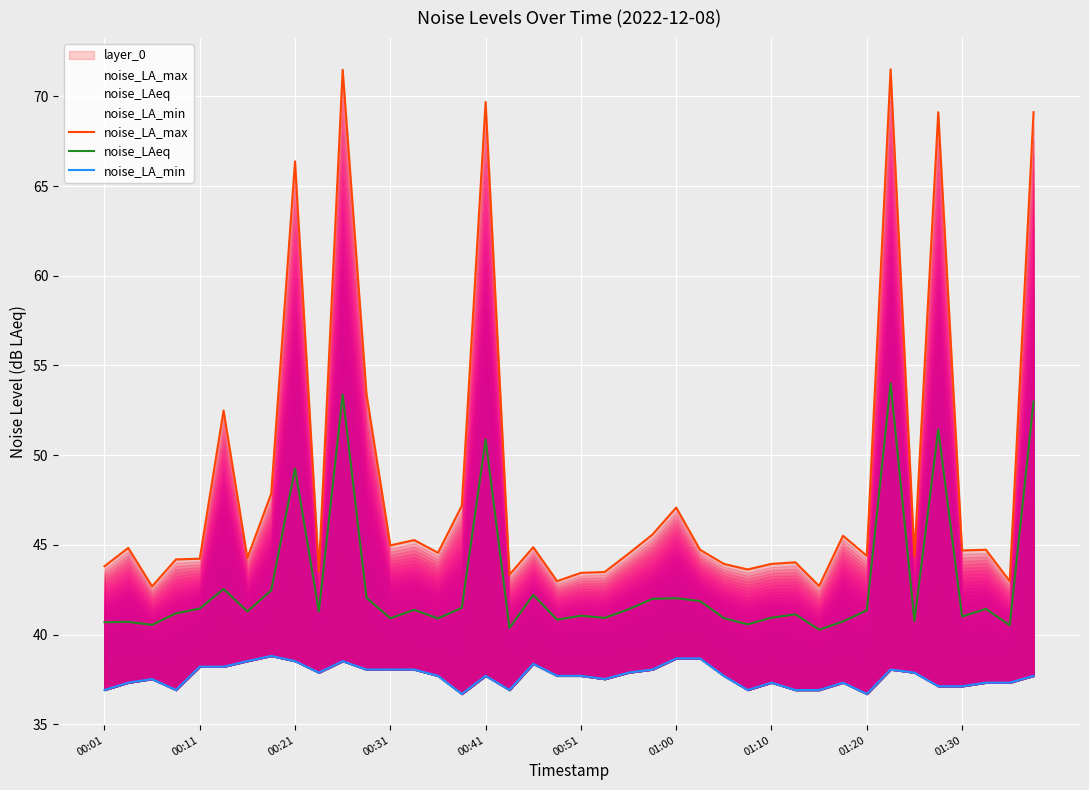

Which category has the lowest value in the noise_LA_min series?

15